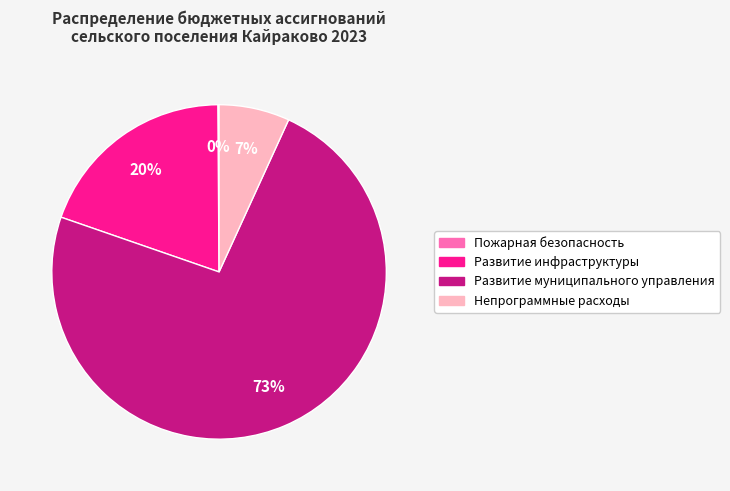

Does Развитие муниципального управления represent more than half of the total?

Yes